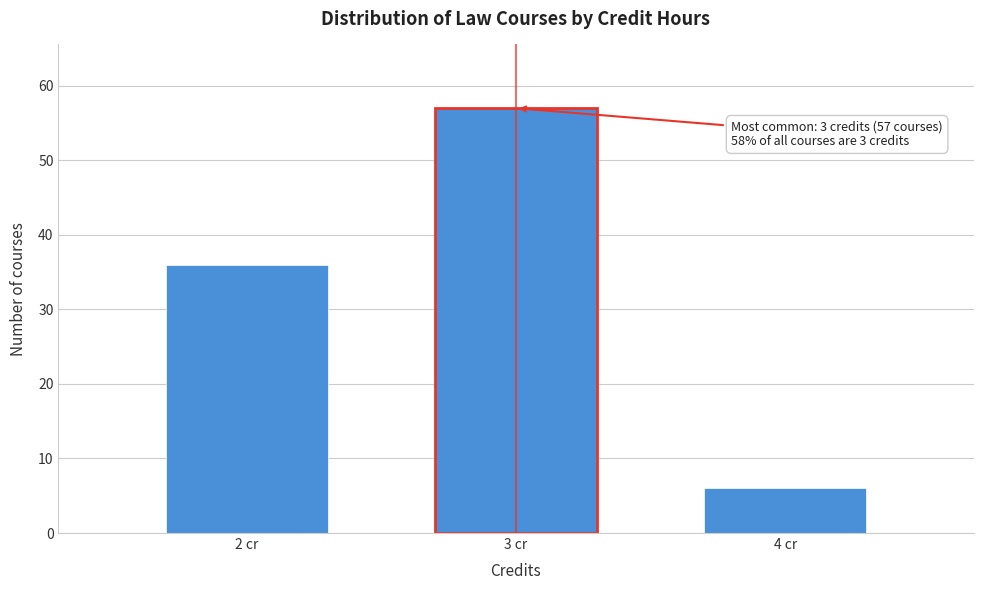

Reading right to left, extract all data points from this chart.

6	57	36